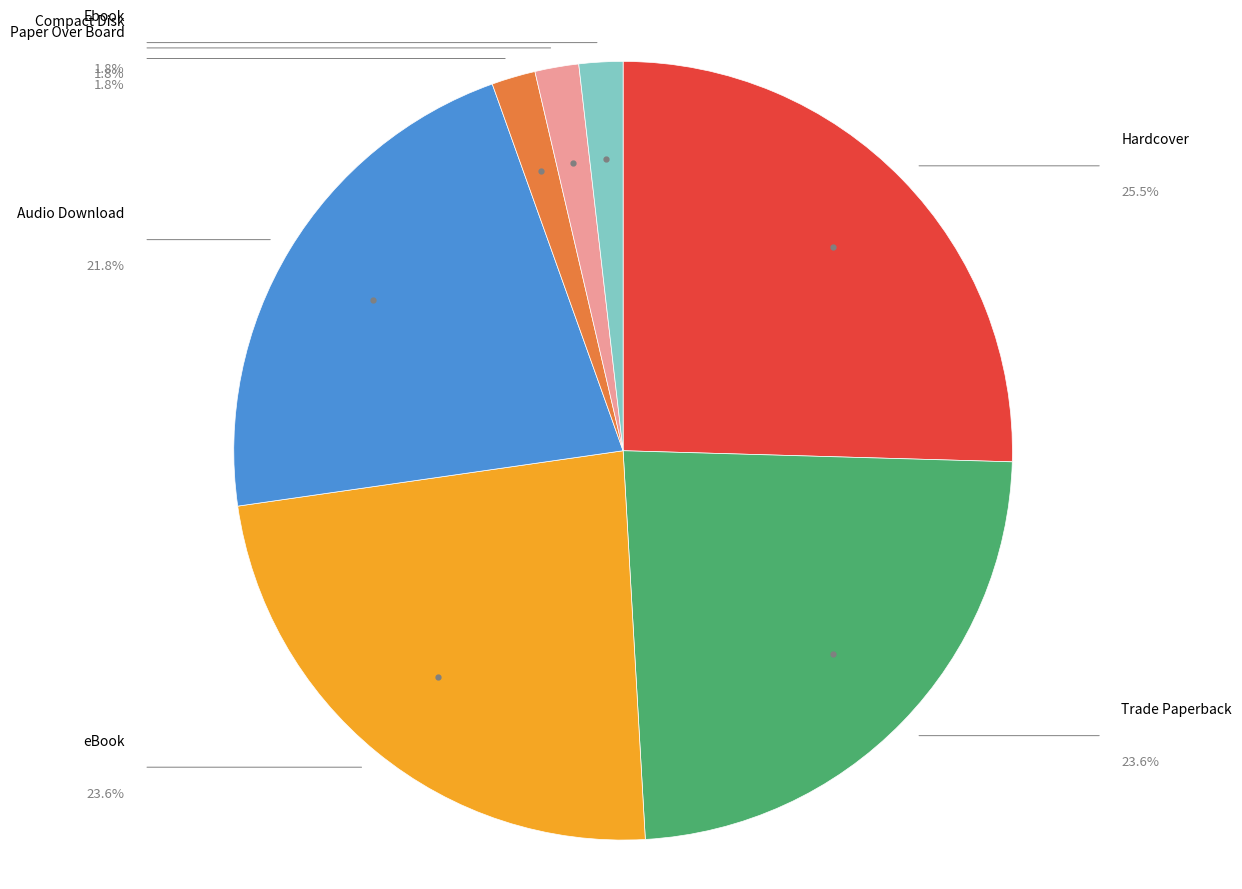

Does any single category account for the majority?

No